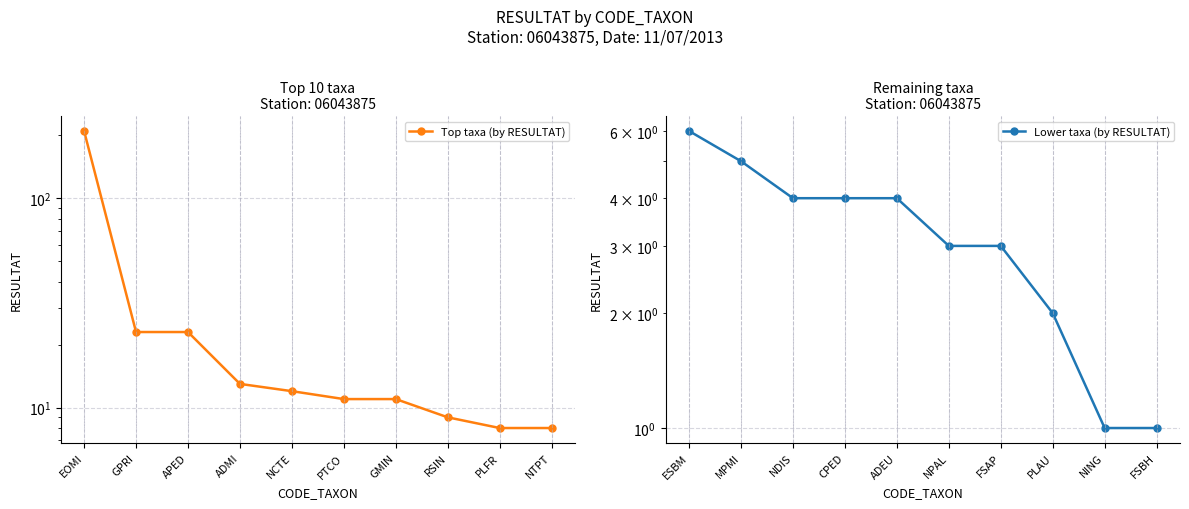

True or false: Top taxa (by RESULTAT) has a value of 8 at GPRI.

False